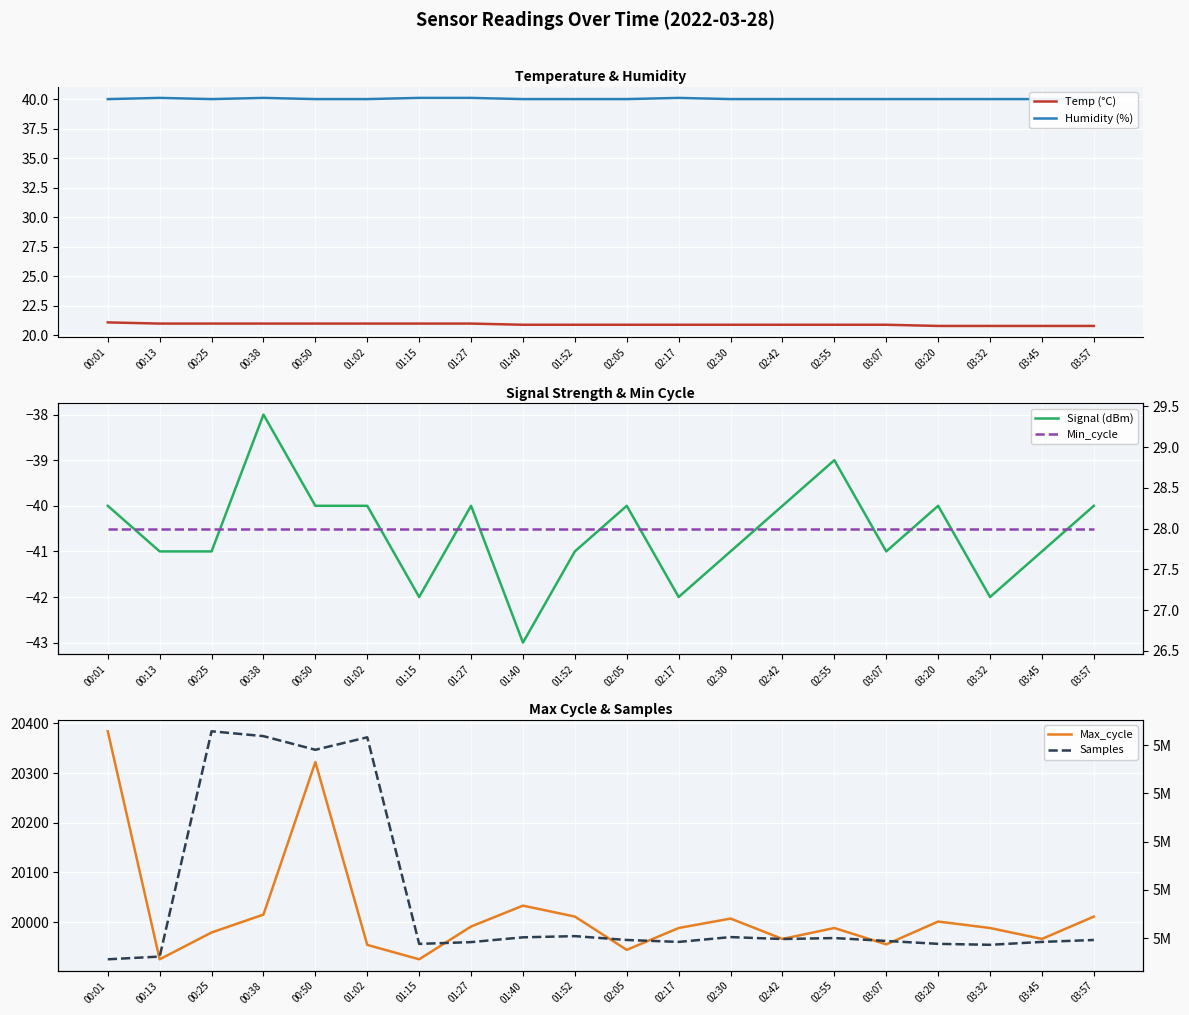

What position from the right is 03:57?

1